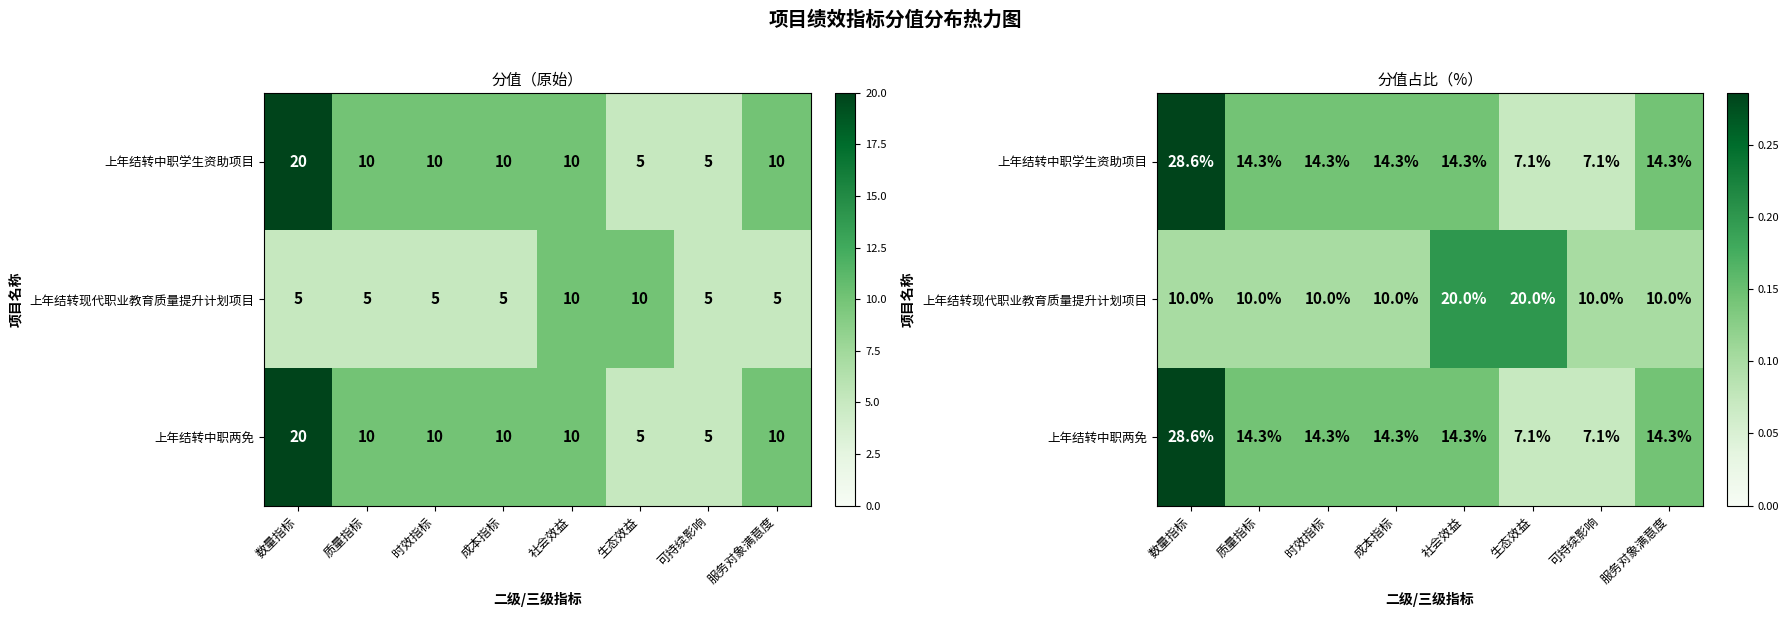

The value of 上年结转中职学生资助项目 at 时效指标 is 0.1. True or false?

True